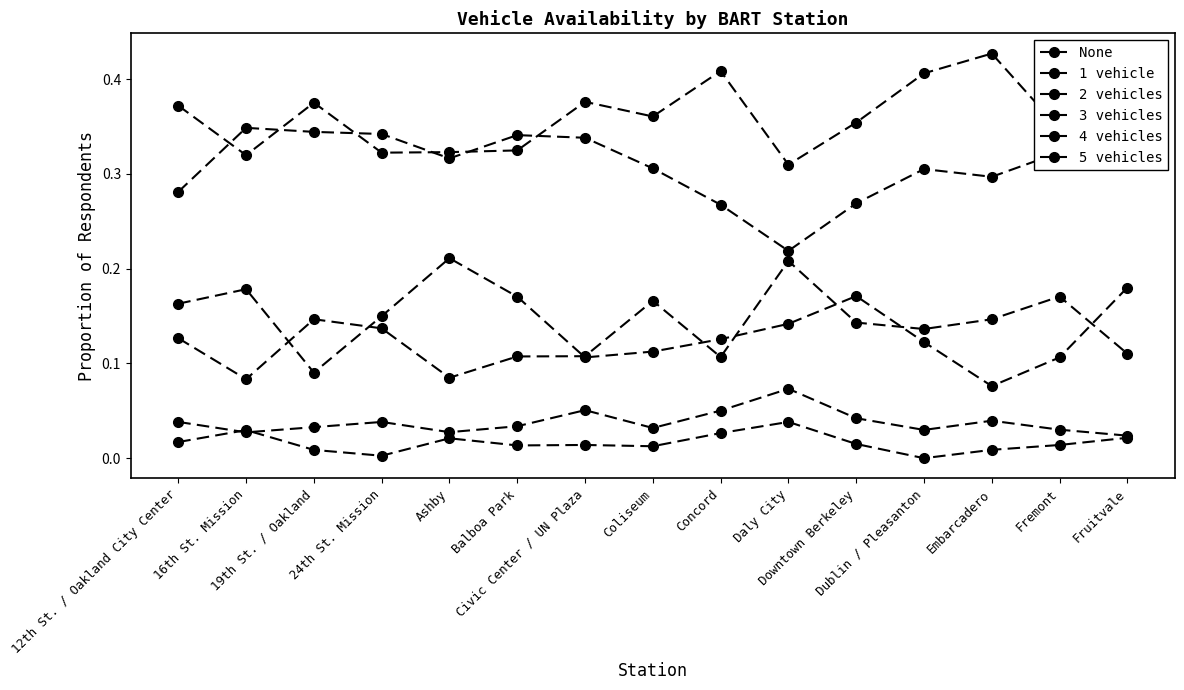

True or false: 3 vehicles has more than 2 points higher than both neighbors.

True